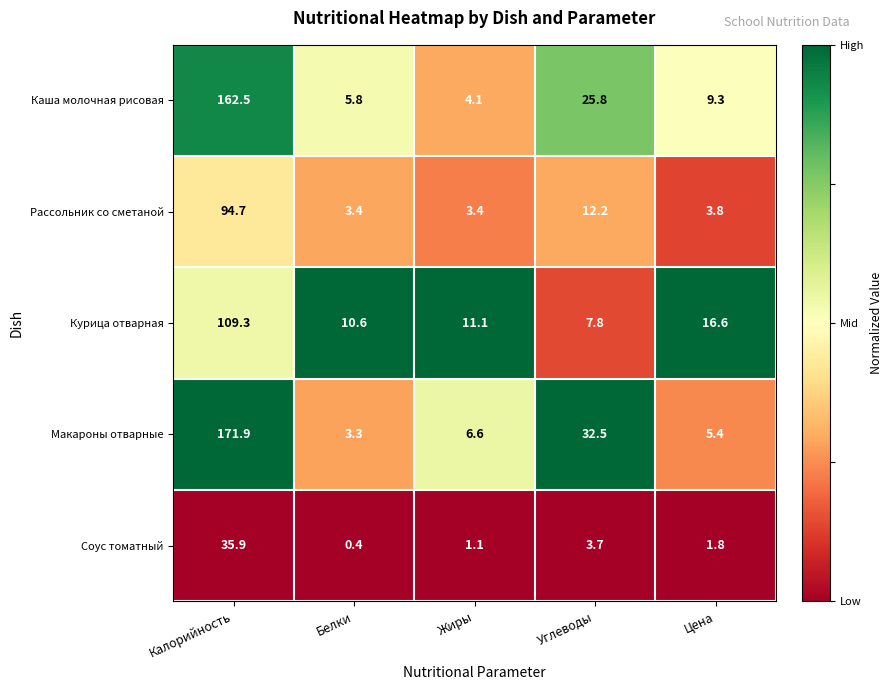

At which category is the sum across all series the highest?

Калорийность